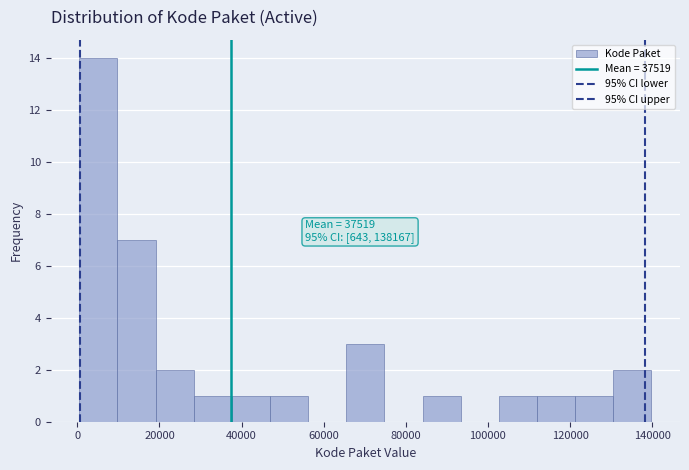

Over which range of the x-axis is the bar tallest?

0 to 10000